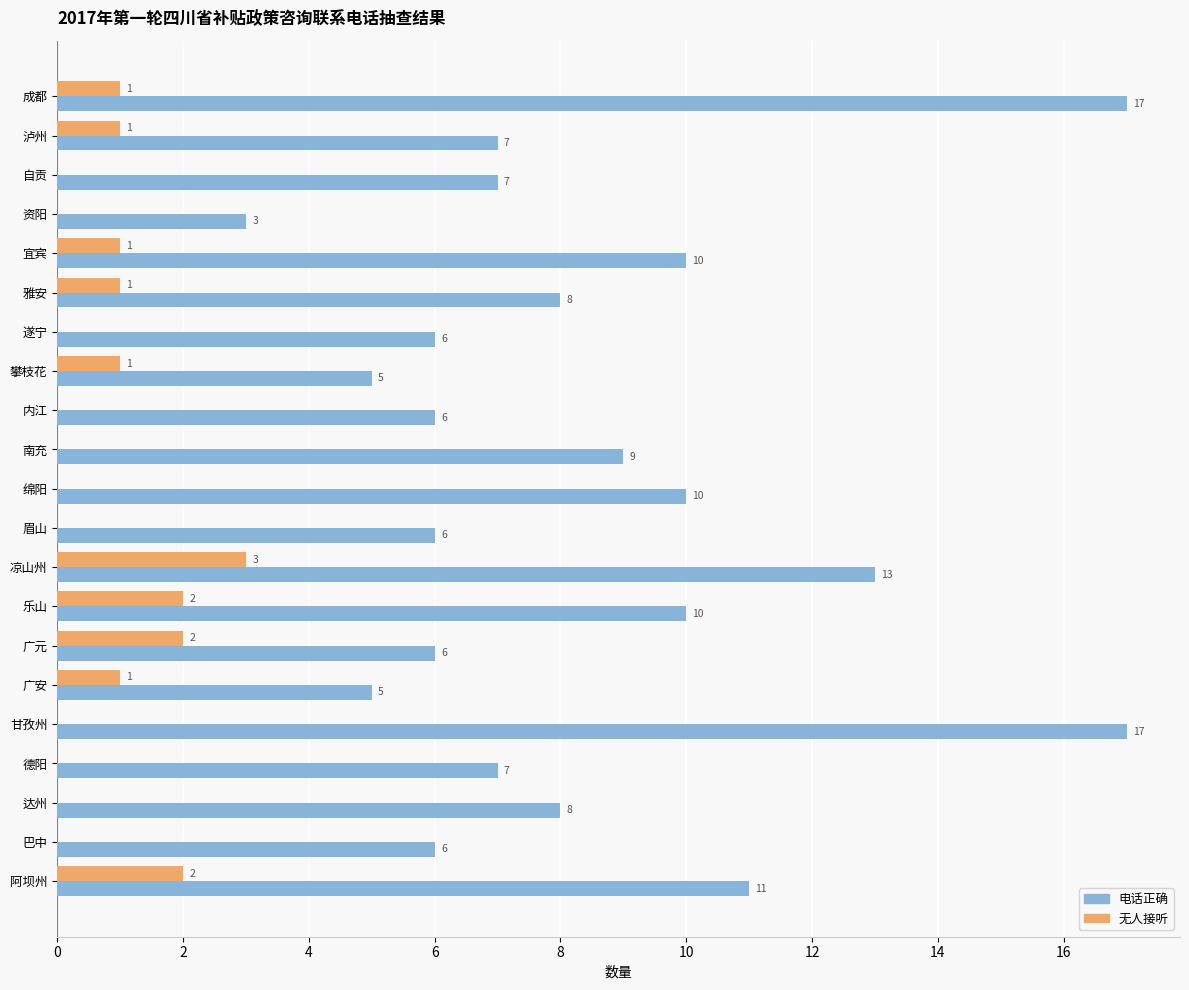

Is it true that 无人接听 equals 3 at 凉山州?

True